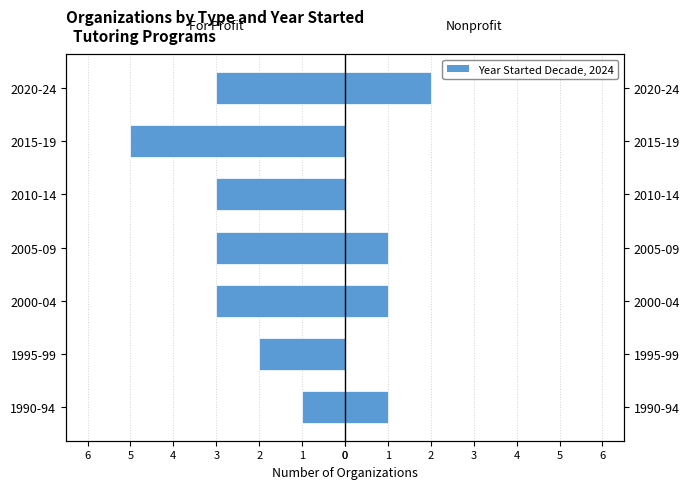

Is the value of Nonprofit at 2010-14 greater than the value of For Profit at 2020-24?

Yes